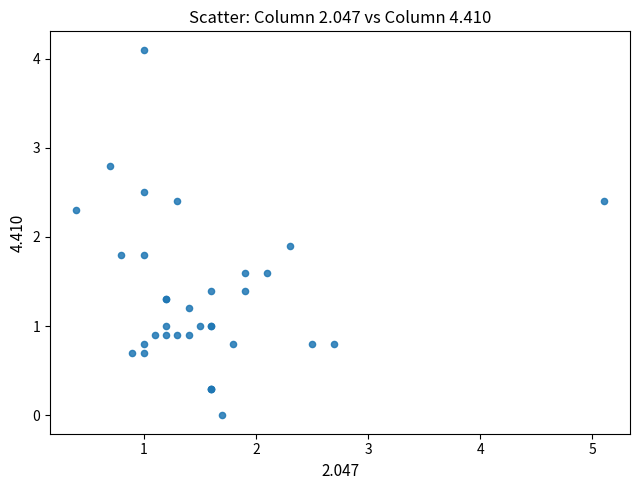

What Y value in the scatter plot is closest to 2?

1.9